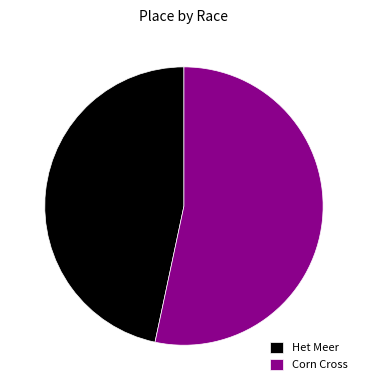

The Het Meer slice represents 36% of the pie. True or false?

False